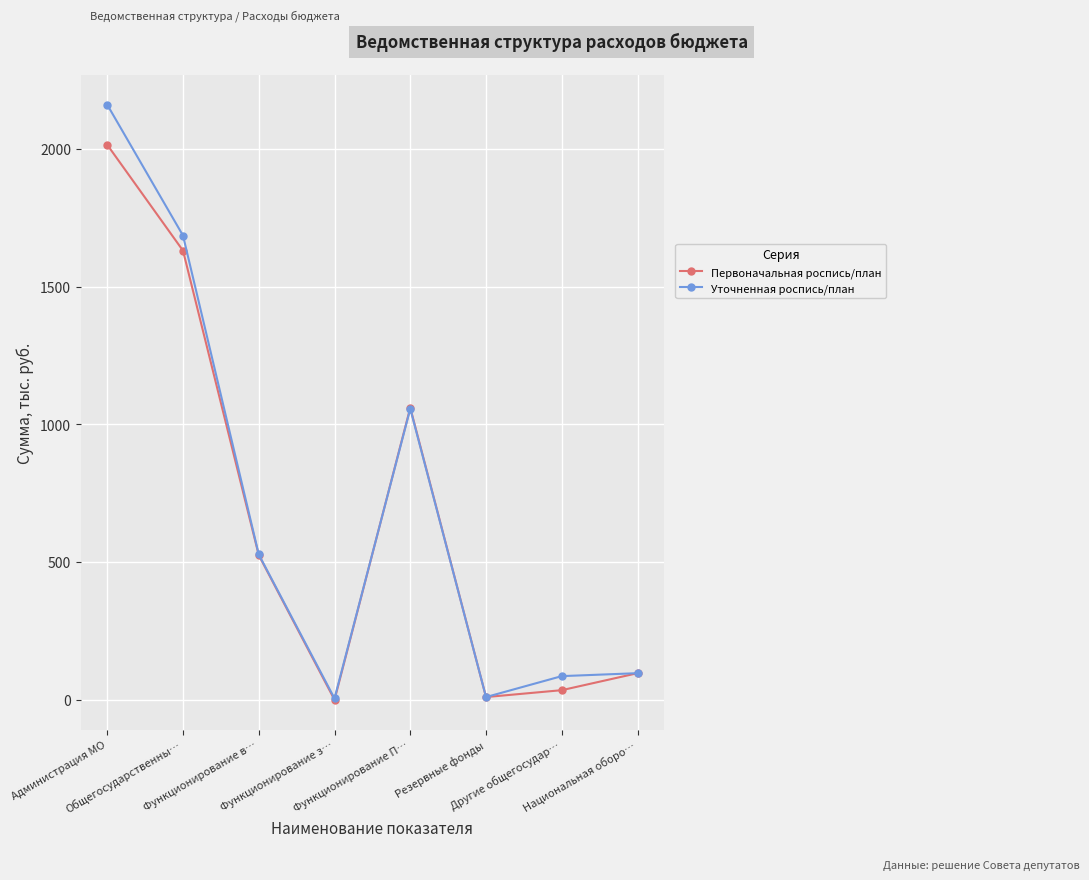

What is the difference between the Уточненная роспись/план values at Функционирование П… and Функционирование з…?

1051.6